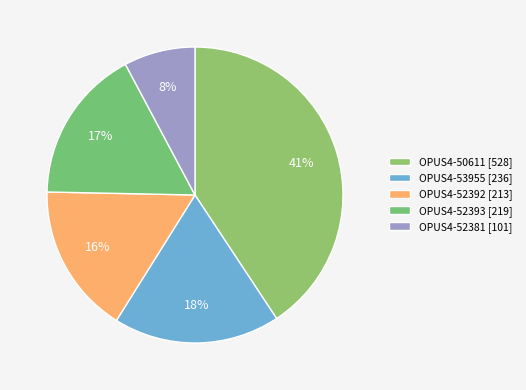

Is OPUS4-52393 the majority of the pie?

No